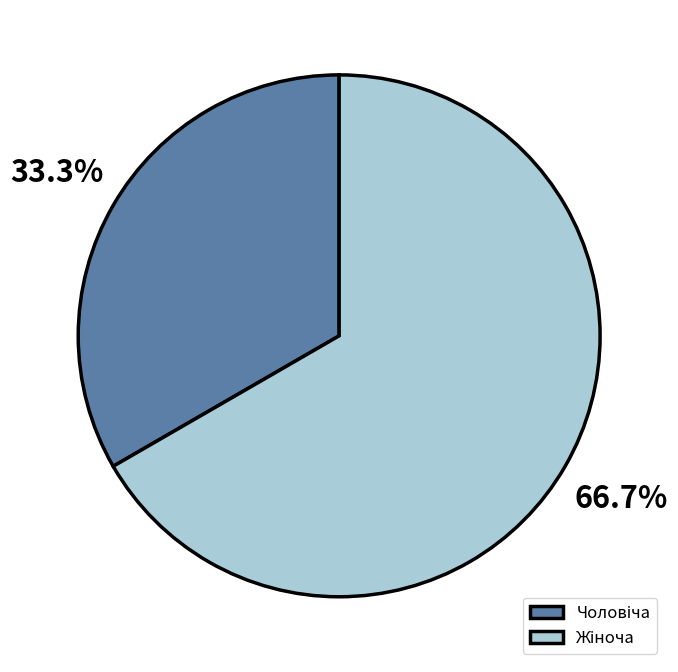

Is there a majority slice in this chart?

Yes